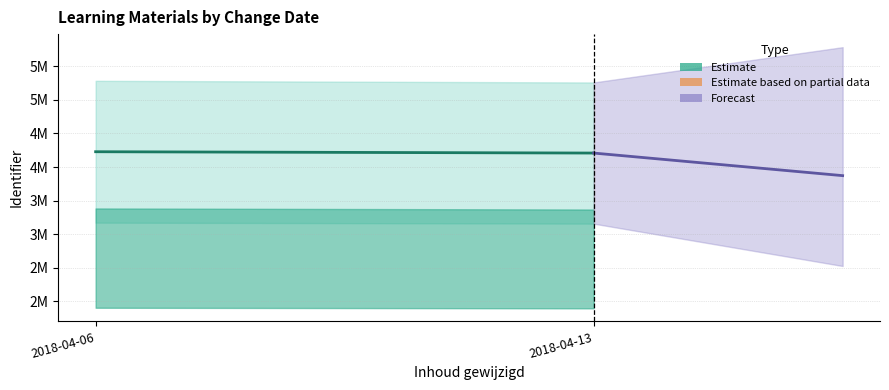

Does the chart have visible grid lines?

Yes